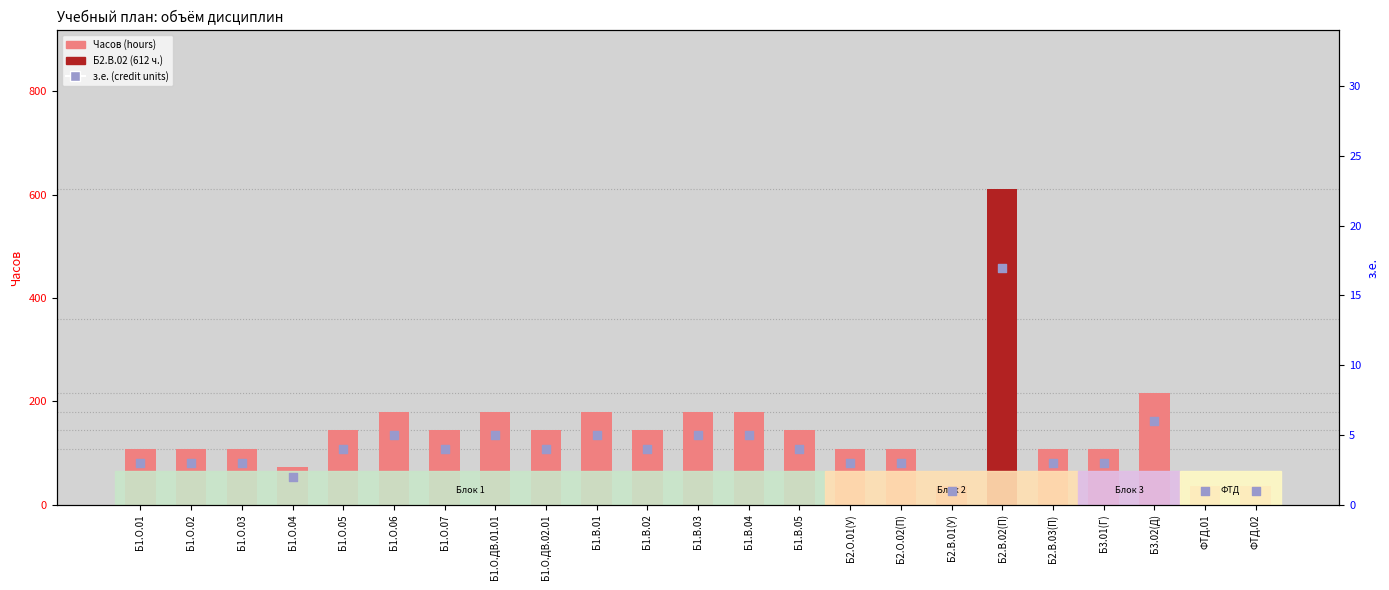

What is the total value across all series at Б3.02(Д)?

222